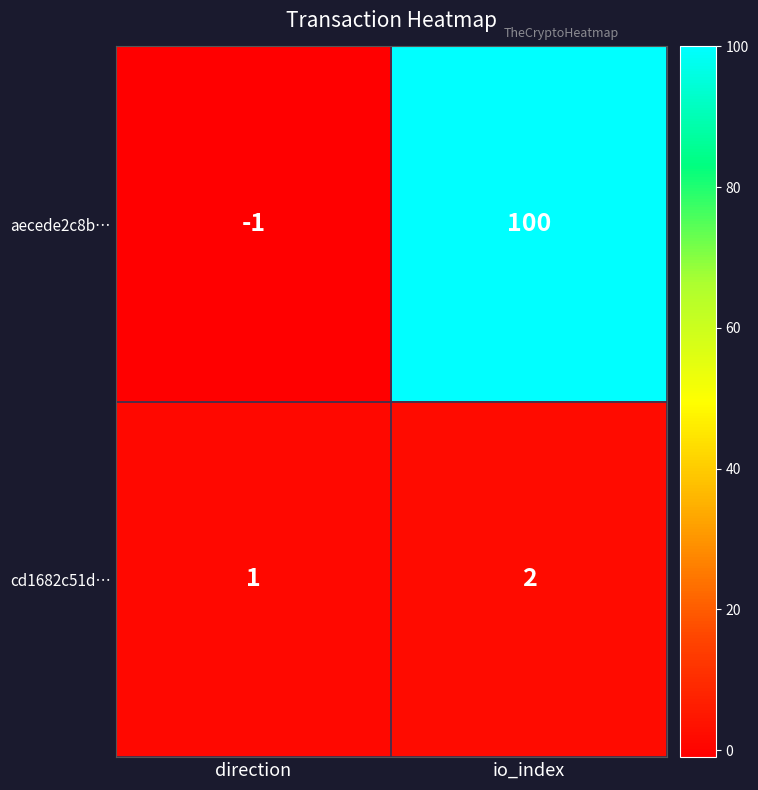

Which series has the largest range (max minus min)?

aecede2c8b…